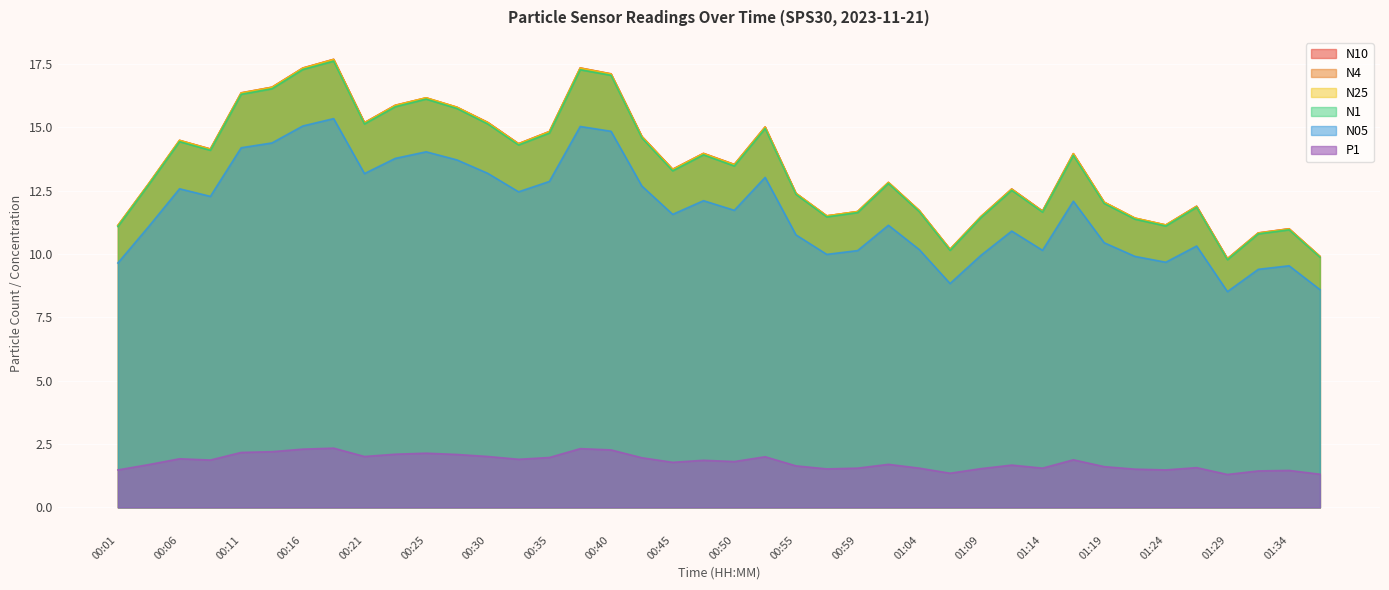

What is the label of the 25th point from the right?

00:38